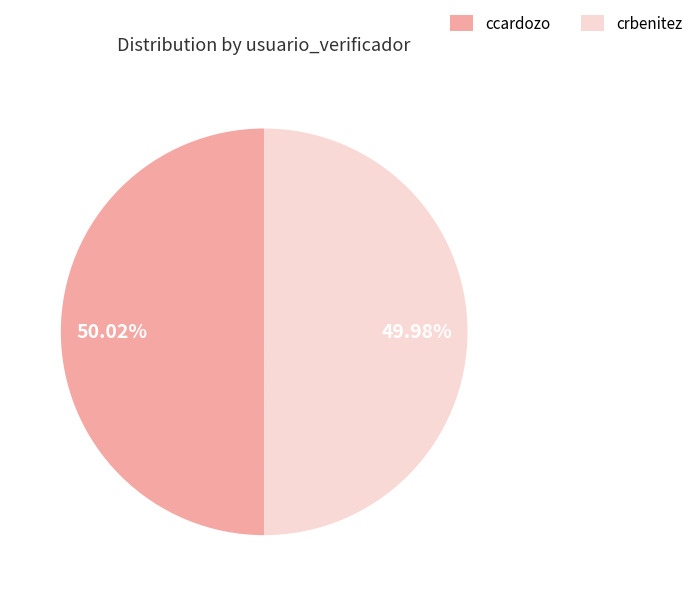

Is there any slice that represents more than half of the pie?

Yes